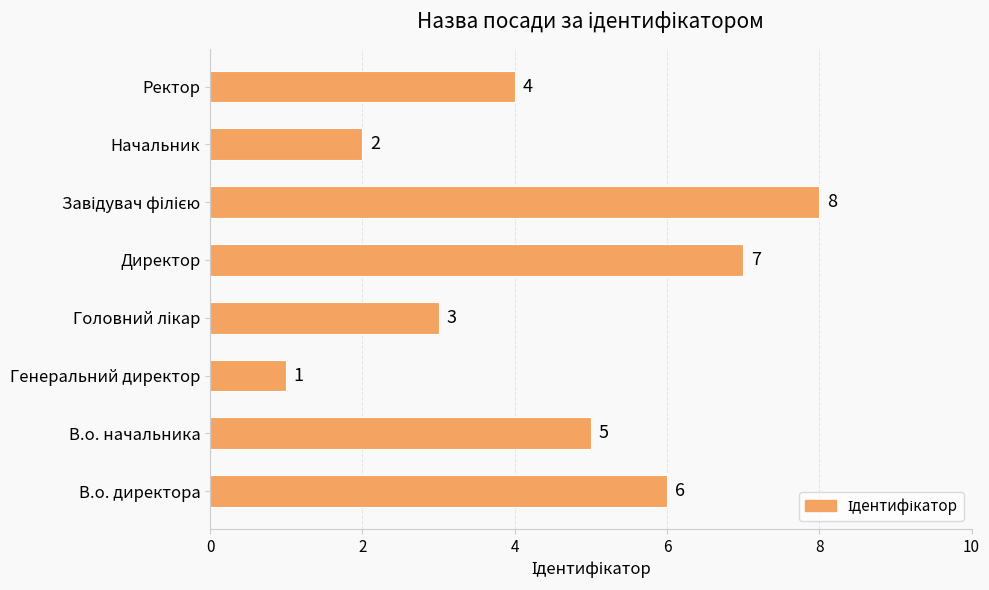

What is the sum of all values?

36